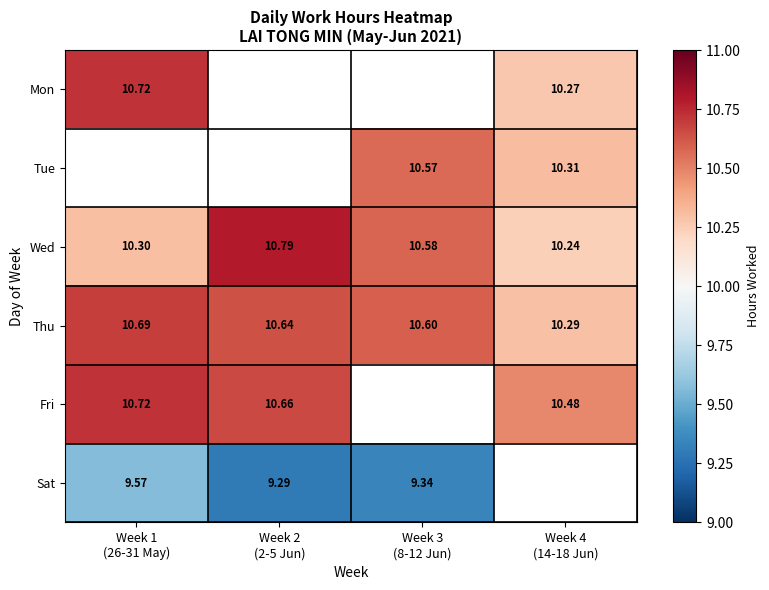

What is the average value of the Wed series?

10.5